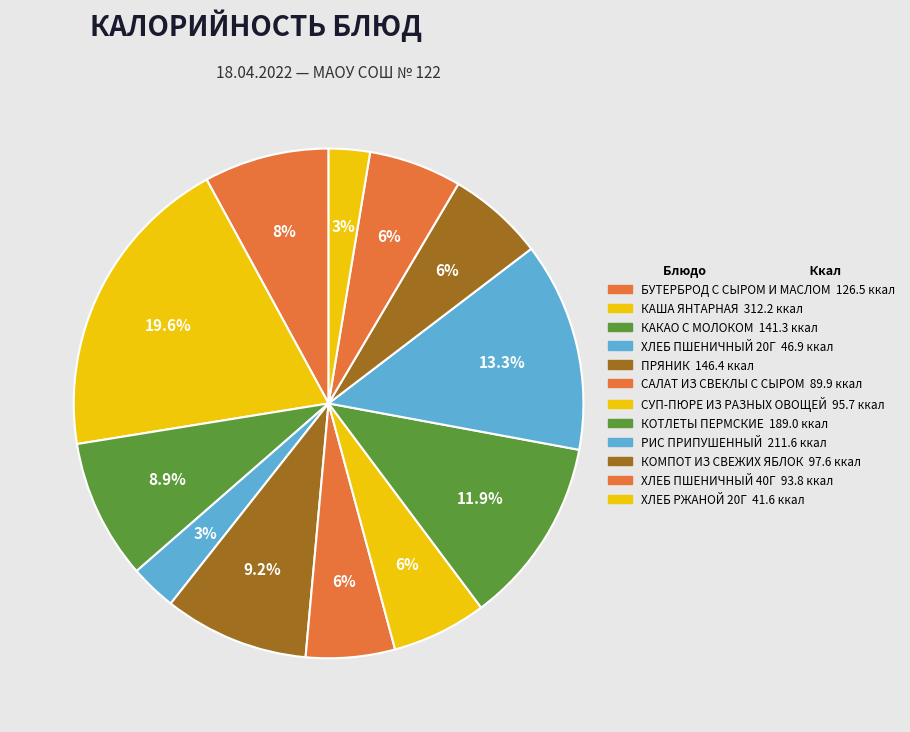

Rank the categories by value from lowest to highest.

ХЛЕБ РЖАНОЙ 20Г, ХЛЕБ ПШЕНИЧНЫЙ 20Г, САЛАТ ИЗ СВЕКЛЫ С СЫРОМ, ХЛЕБ ПШЕНИЧНЫЙ 40Г, СУП-ПЮРЕ ИЗ РАЗНЫХ ОВОЩЕЙ, КОМПОТ ИЗ СВЕЖИХ ЯБЛОК, БУТЕРБРОД С СЫРОМ И МАСЛОМ, КАКАО С МОЛОКОМ, ПРЯНИК, КОТЛЕТЫ ПЕРМСКИЕ, РИС ПРИПУШЕННЫЙ, КАША ЯНТАРНАЯ